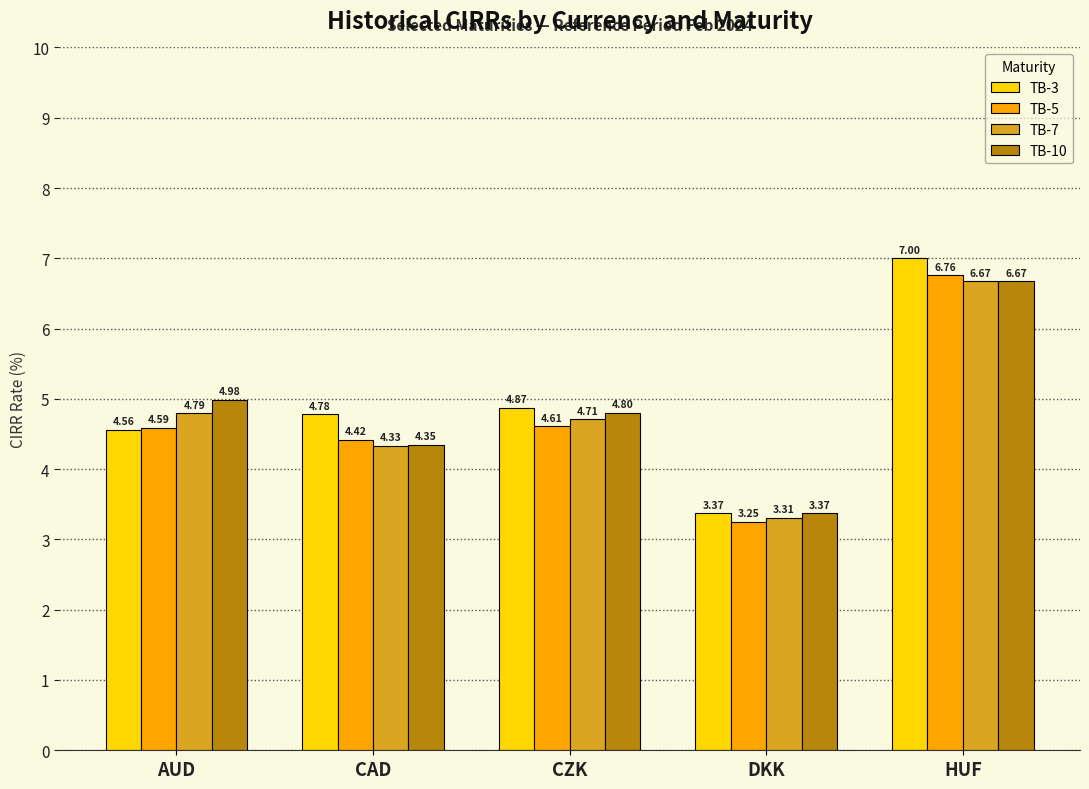

At which label does TB-7 first exceed 4?

AUD